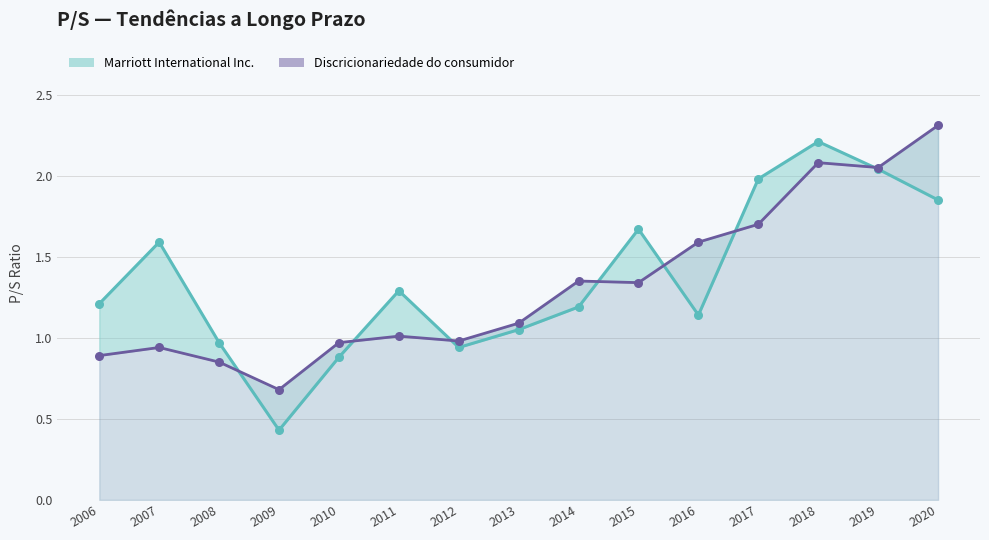

Is the value of Discricionariedade do consumidor at 2007 greater than the value of Marriott International Inc. at 2014?

No